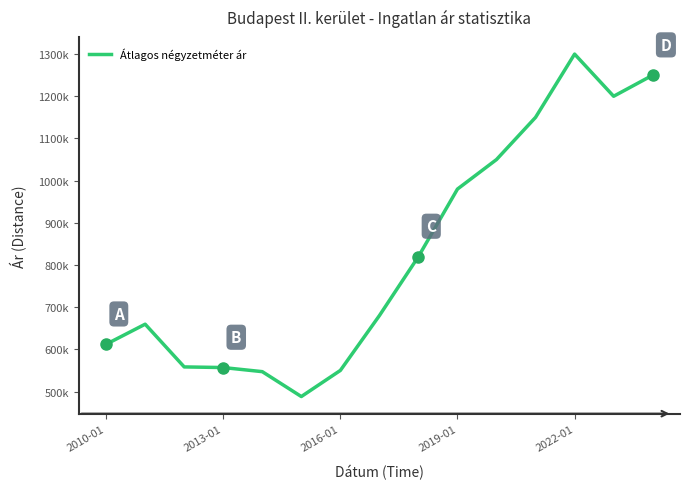

Does the chart display data point markers on the line(s)?

No